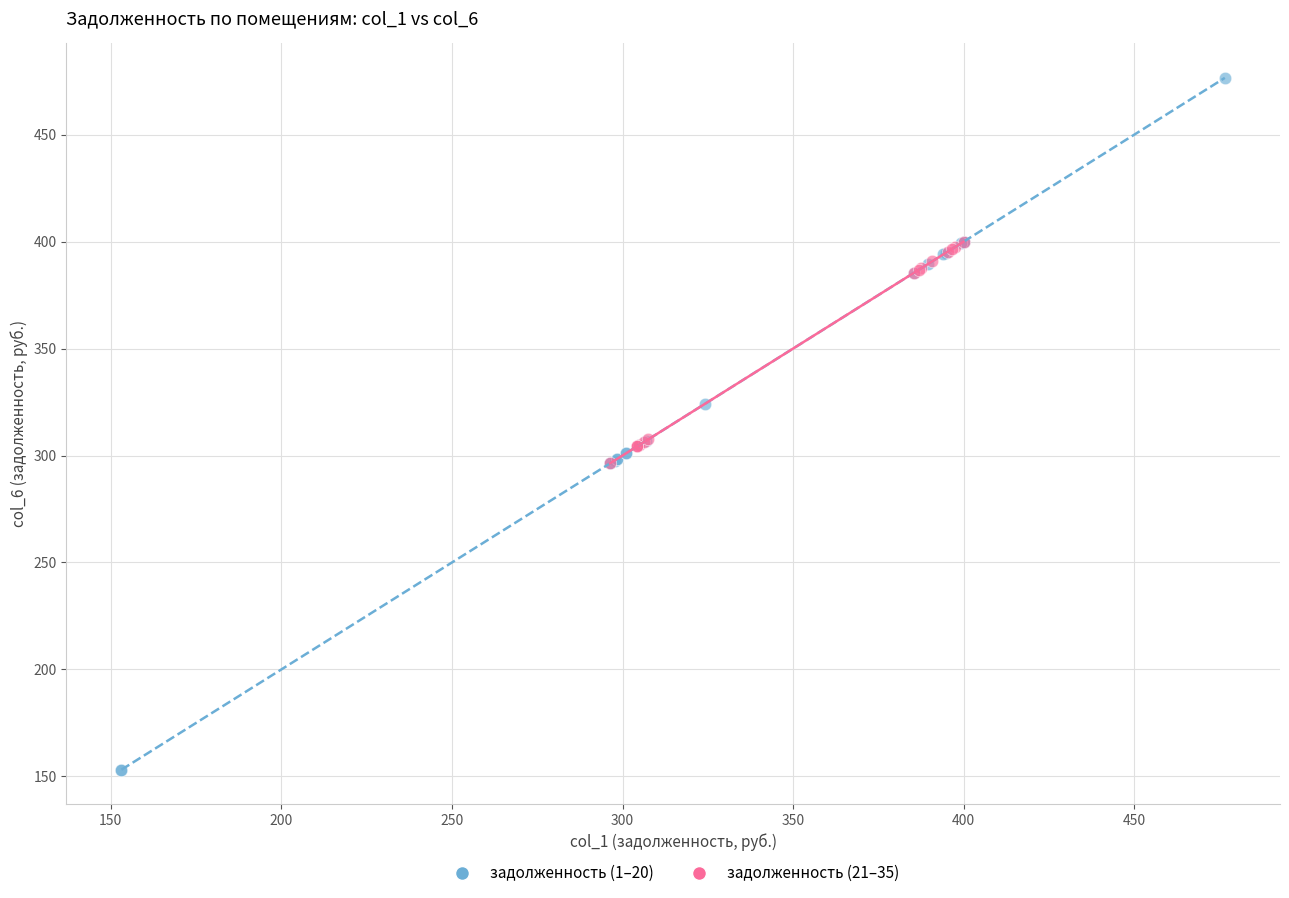

Which series reaches the minimum Y coordinate?

задолженность (1–20)